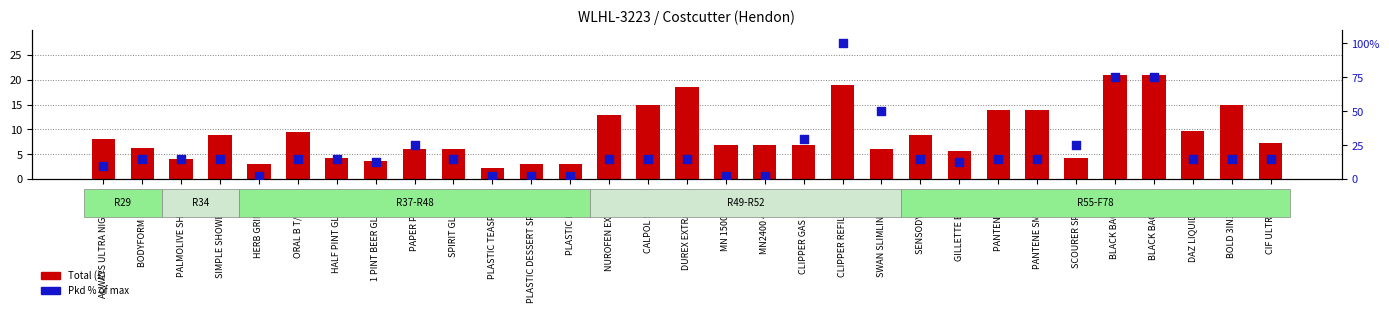

At which category is the sum across all series the highest?

CLIPPER REFILLABLE